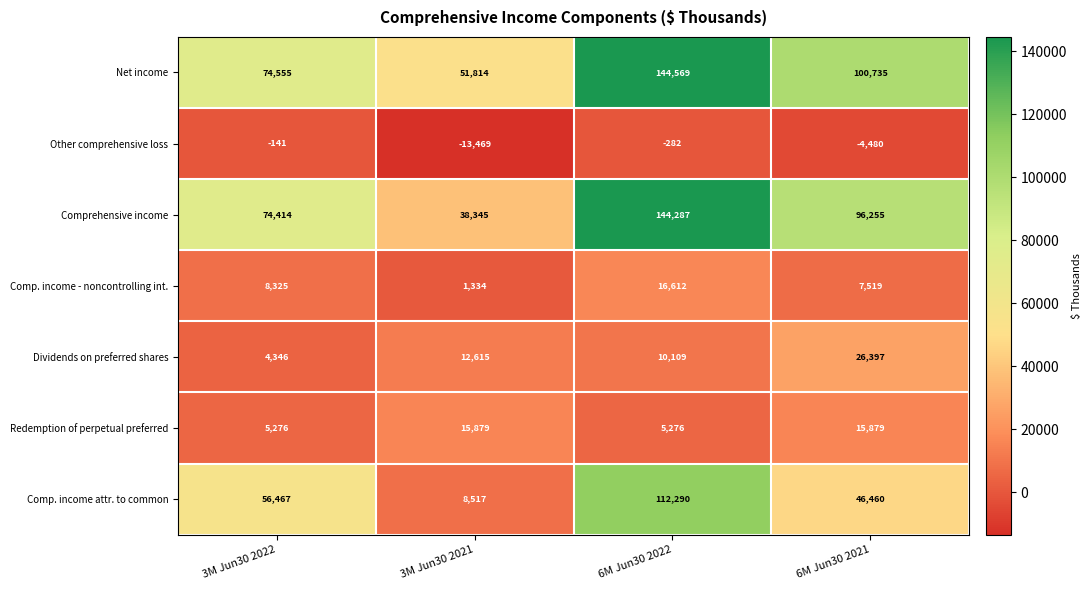

Count the number of data series in this chart.

7